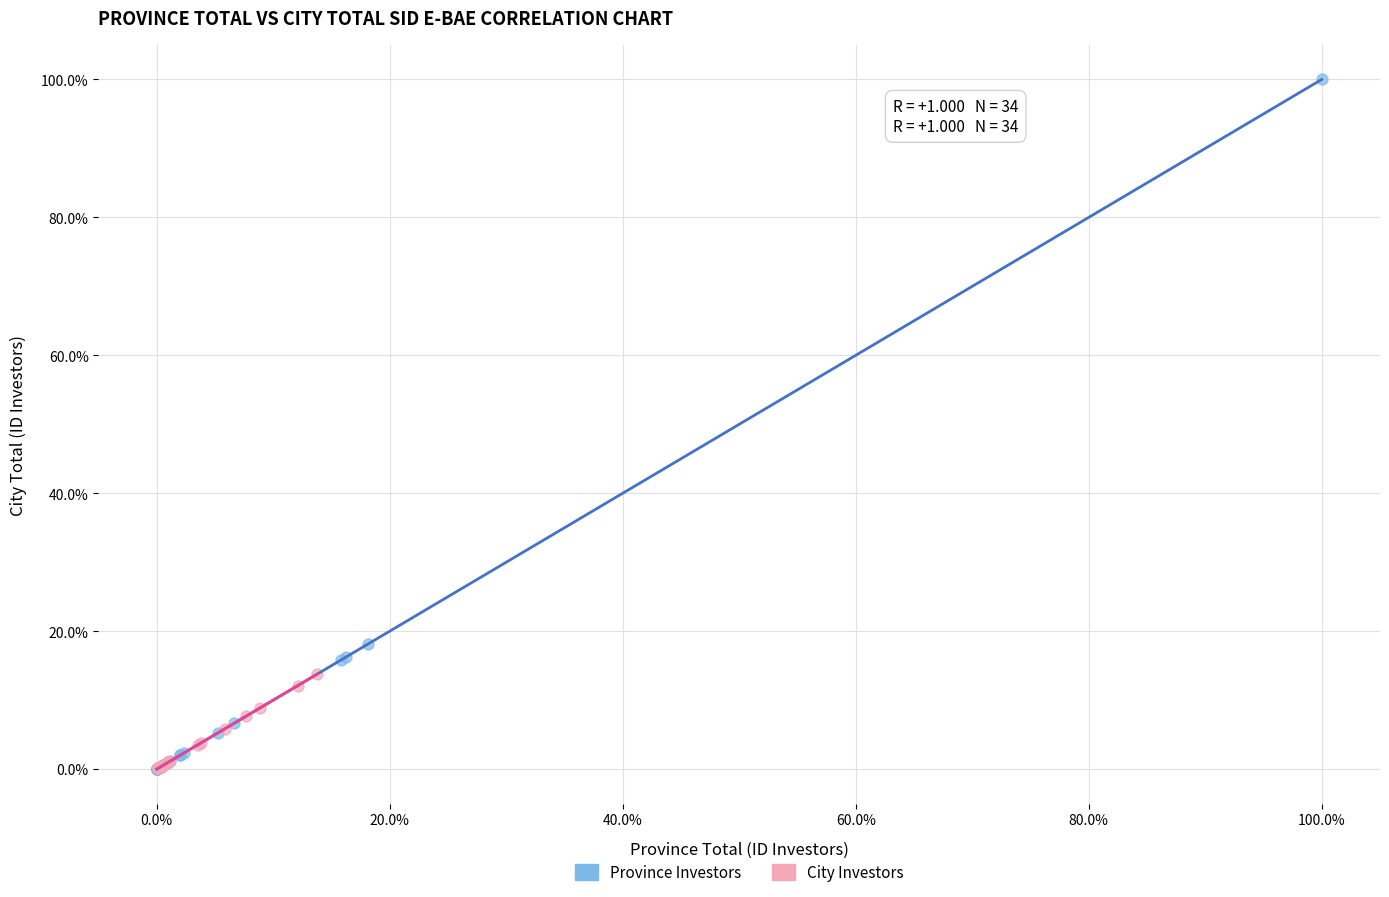

What are all the series names shown in the legend?

Province Investors, City Investors